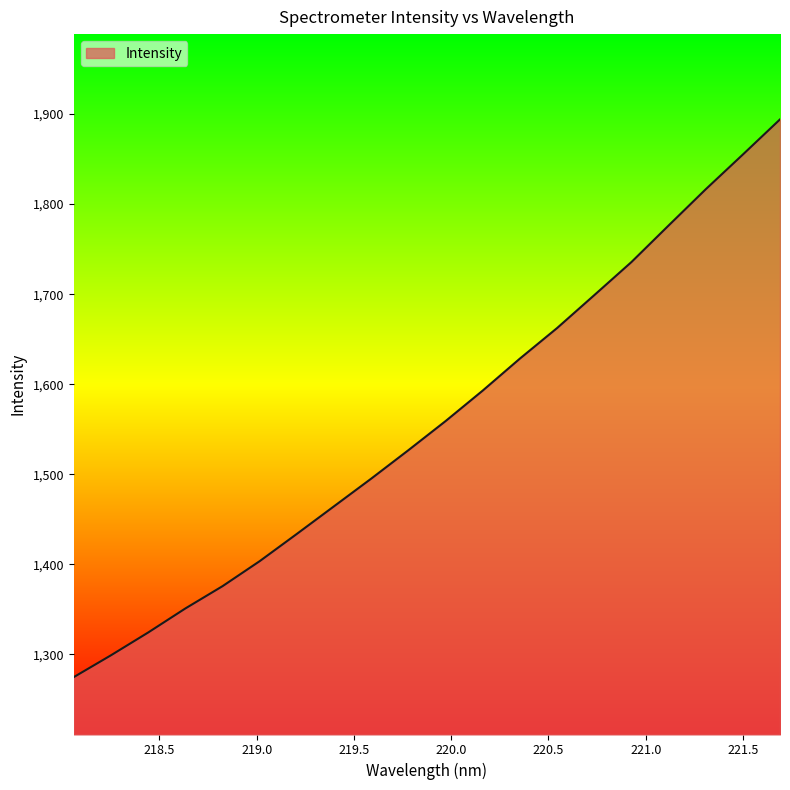

What is the difference between the maximum and minimum values?

619.4